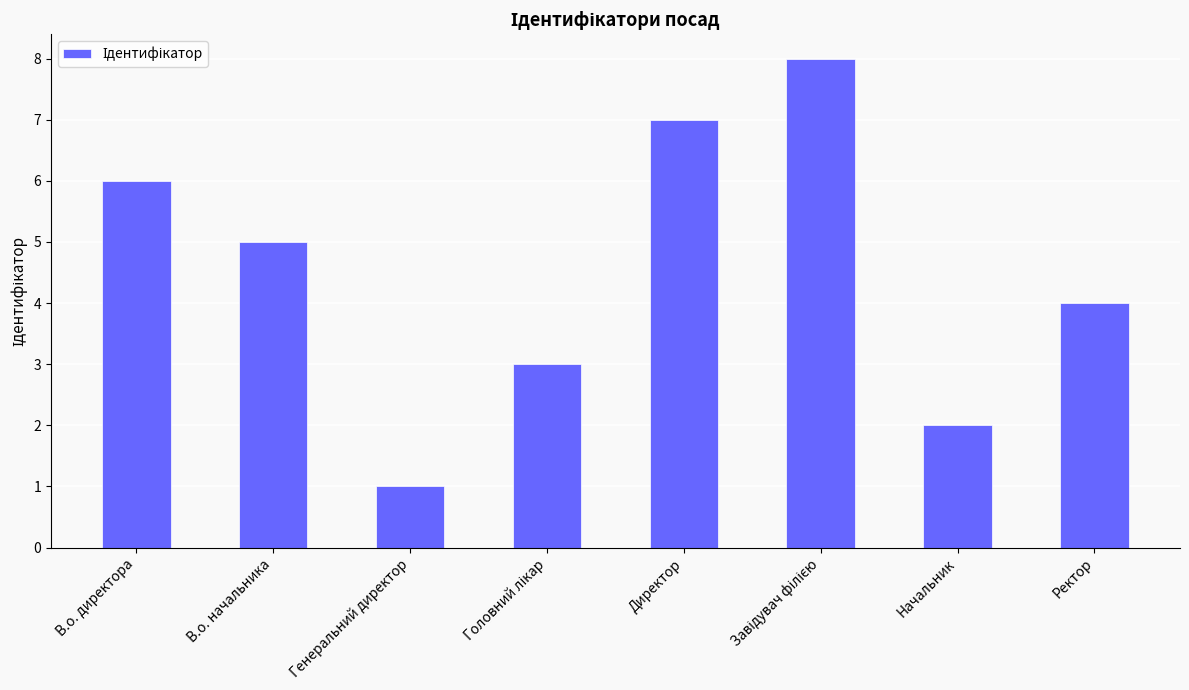

Reading left to right, list all the values displayed in this chart.

6	5	1	3	7	8	2	4